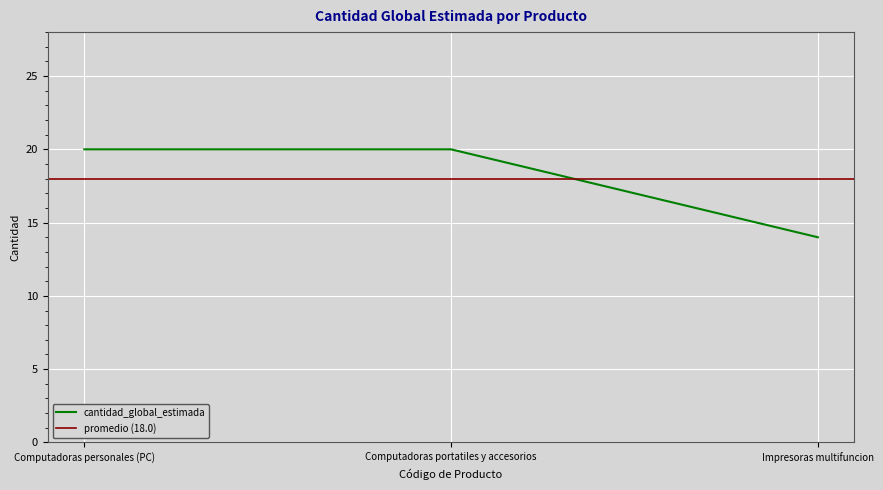

Read the cantidad_global_estimada value at Computadoras portatiles y accesorios.

20